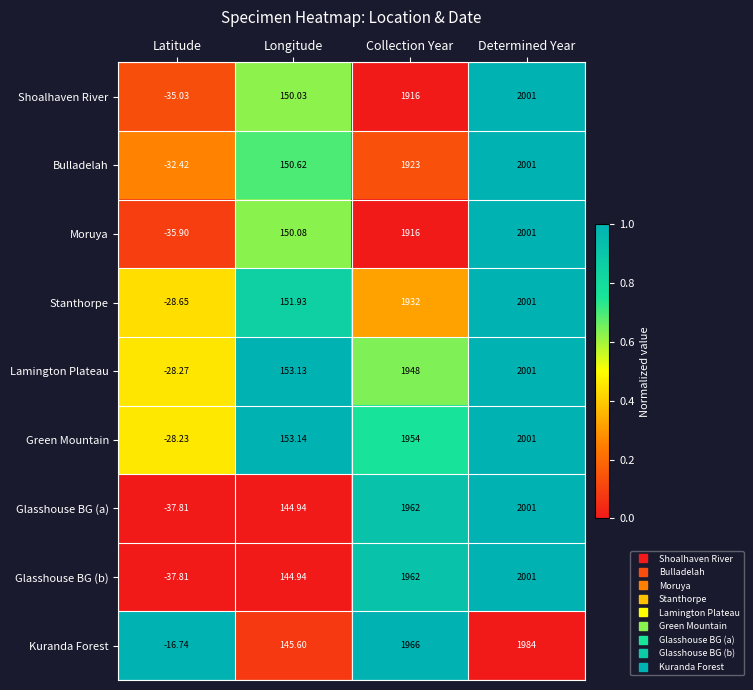

Is the value of Moruya at Collection Year greater than the value of Glasshouse BG (b) at Longitude?

Yes